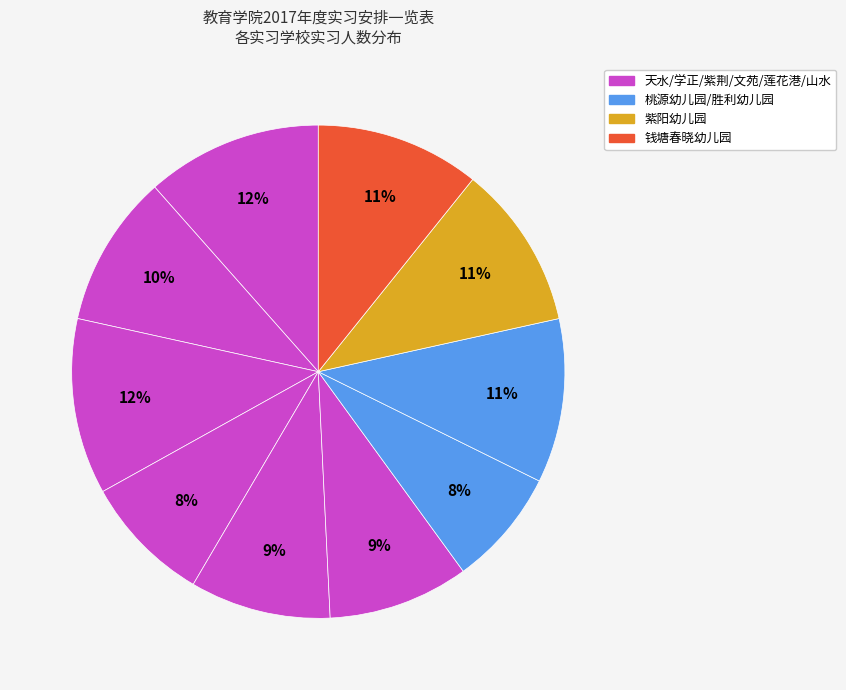

To the nearest percent, what is the average slice percentage?

10%